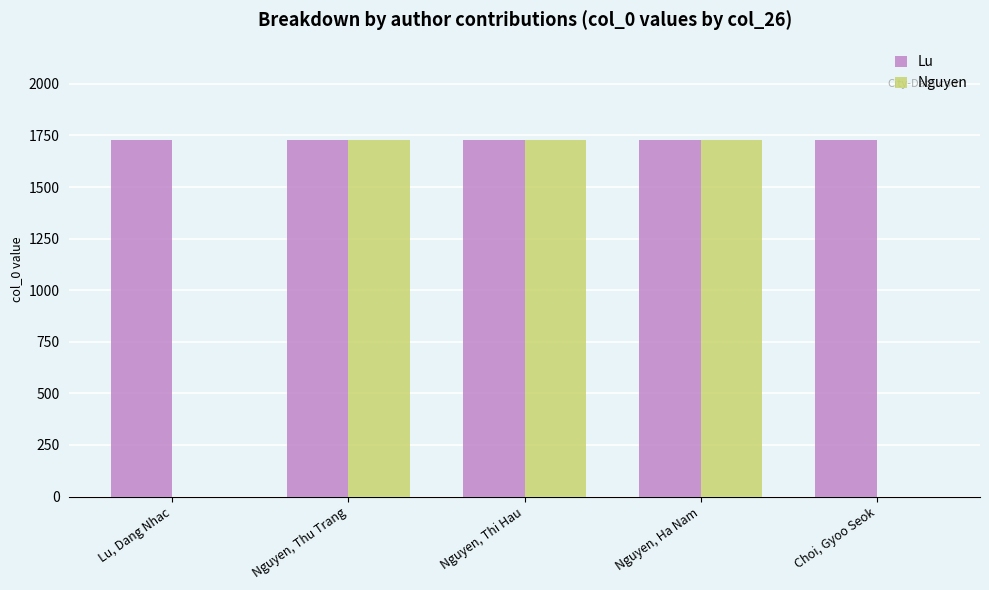

What is the sum of all Lu values?

8645